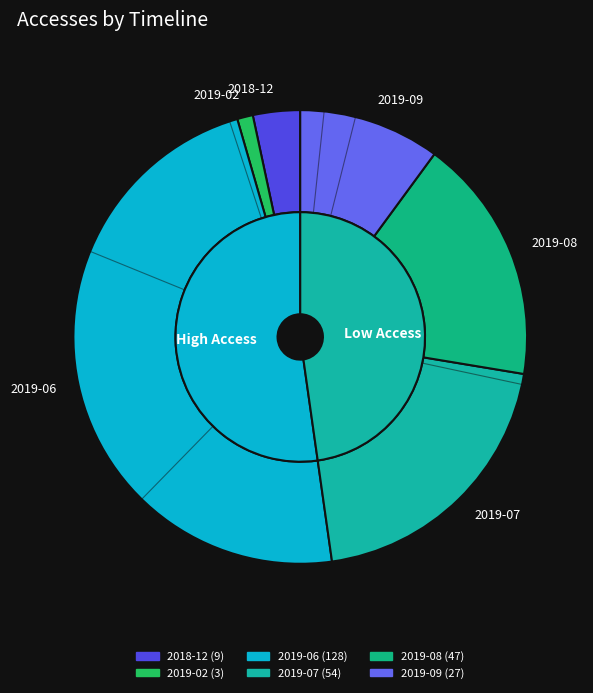

To the nearest percent, what is the difference between the 2019-02 and 2018-12 slice percentages?

2%